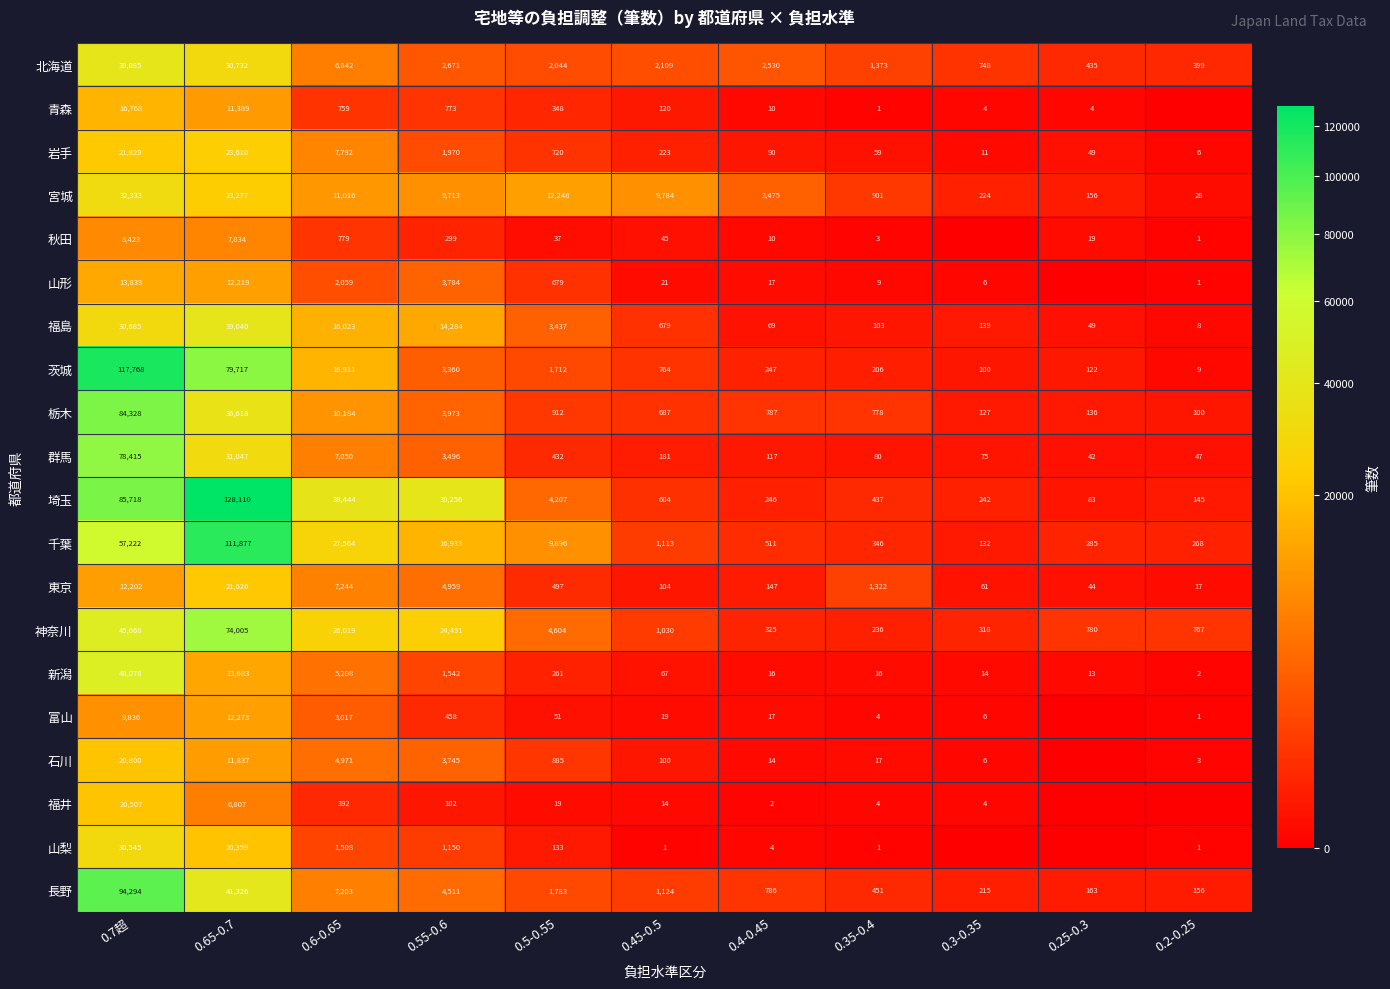

At which label is 北海道 closest to 19742?

0.65-0.7